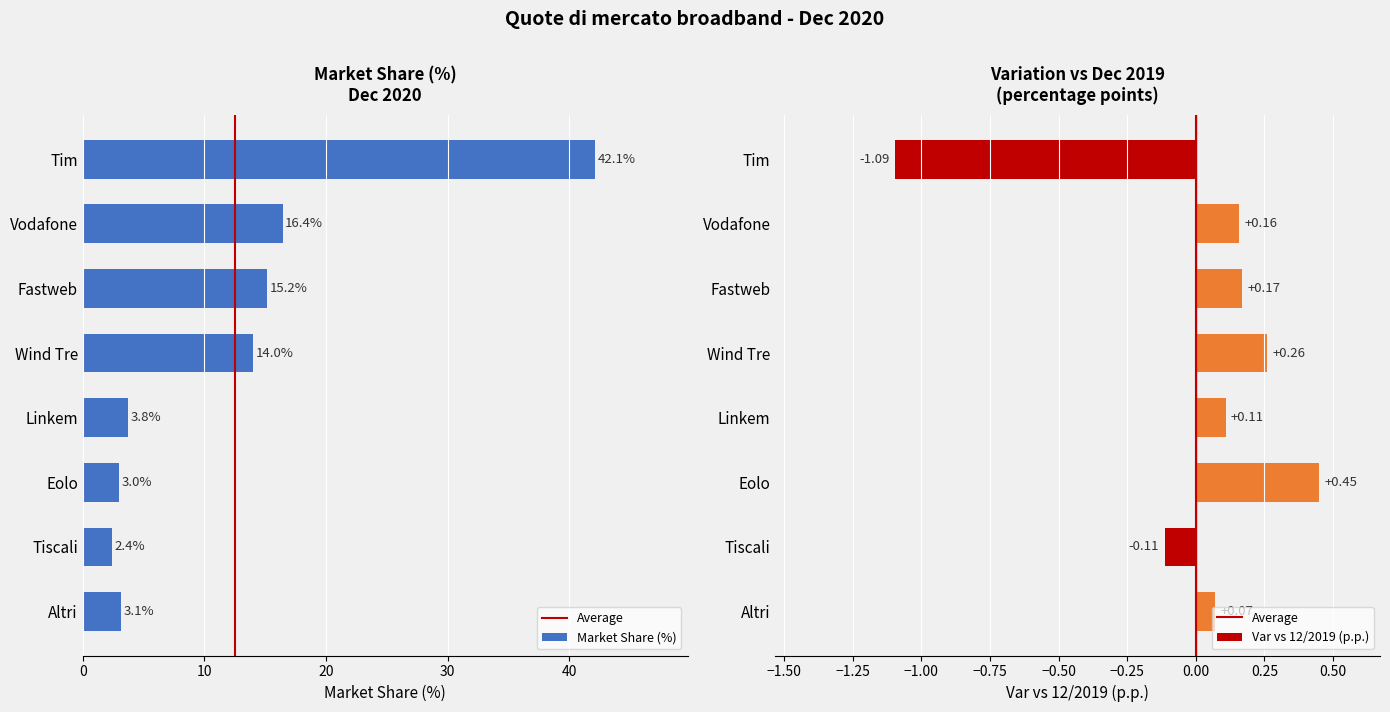

Which series has the largest total across all categories?

Market Share (%)